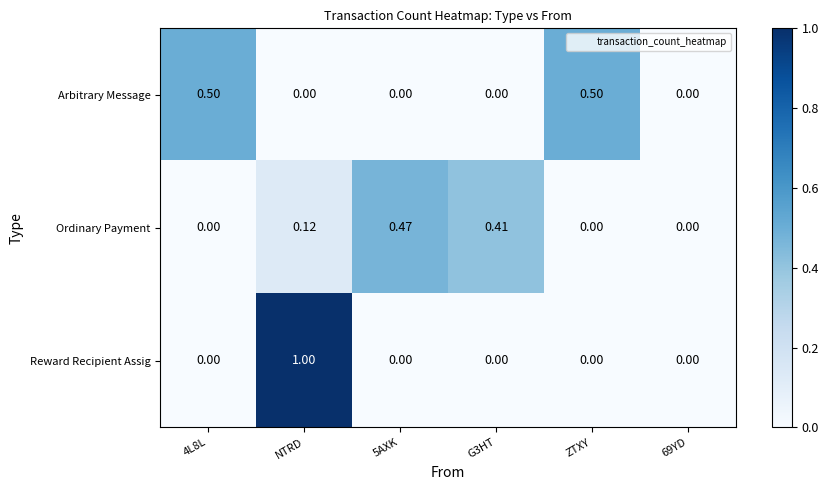

Which category has the highest value across all series?

NTRD